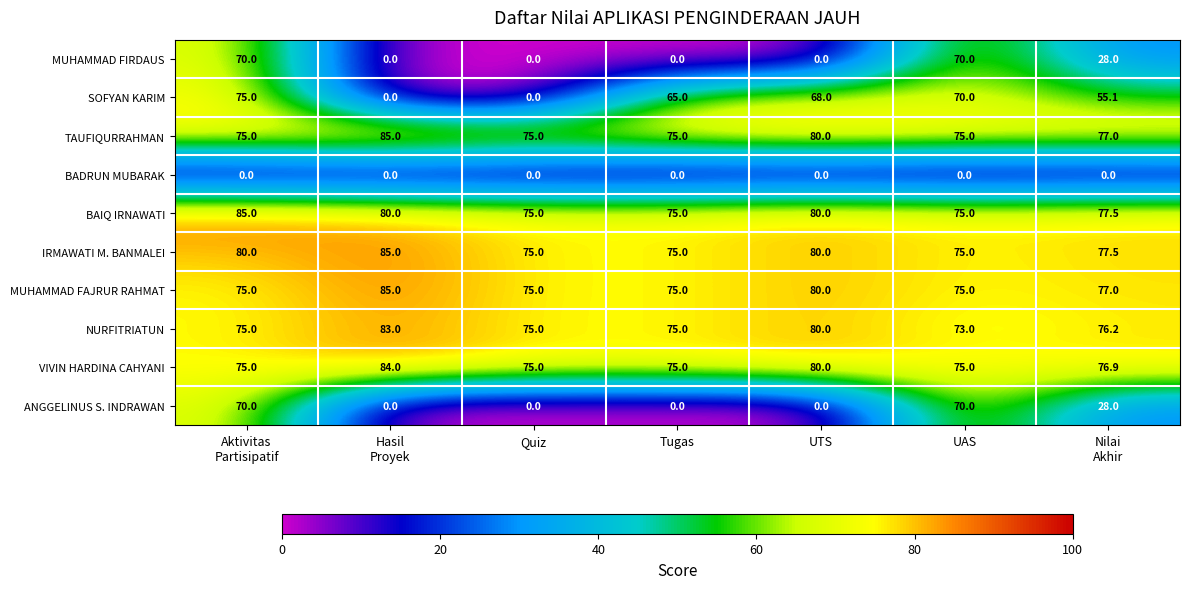

Which series has the largest range (max minus min)?

SOFYAN KARIM